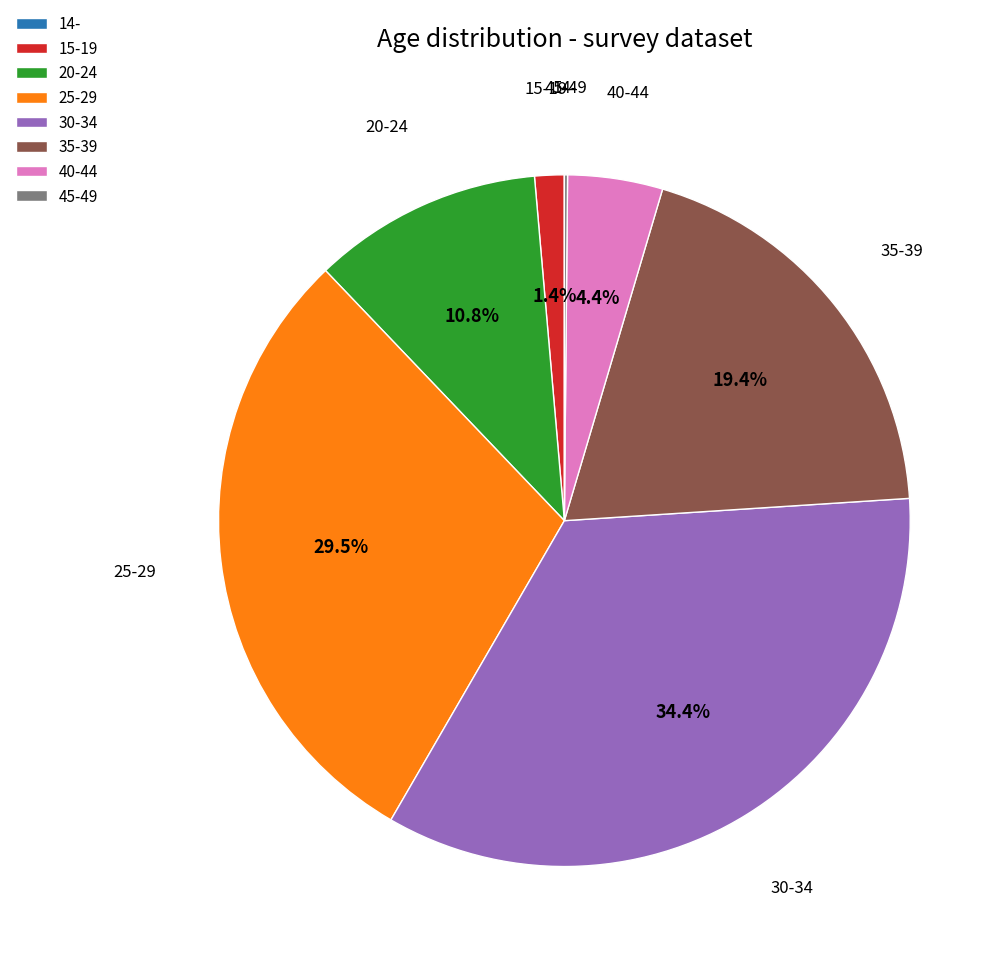

What is the total percentage of 35-39 and 40-44?

23.8%